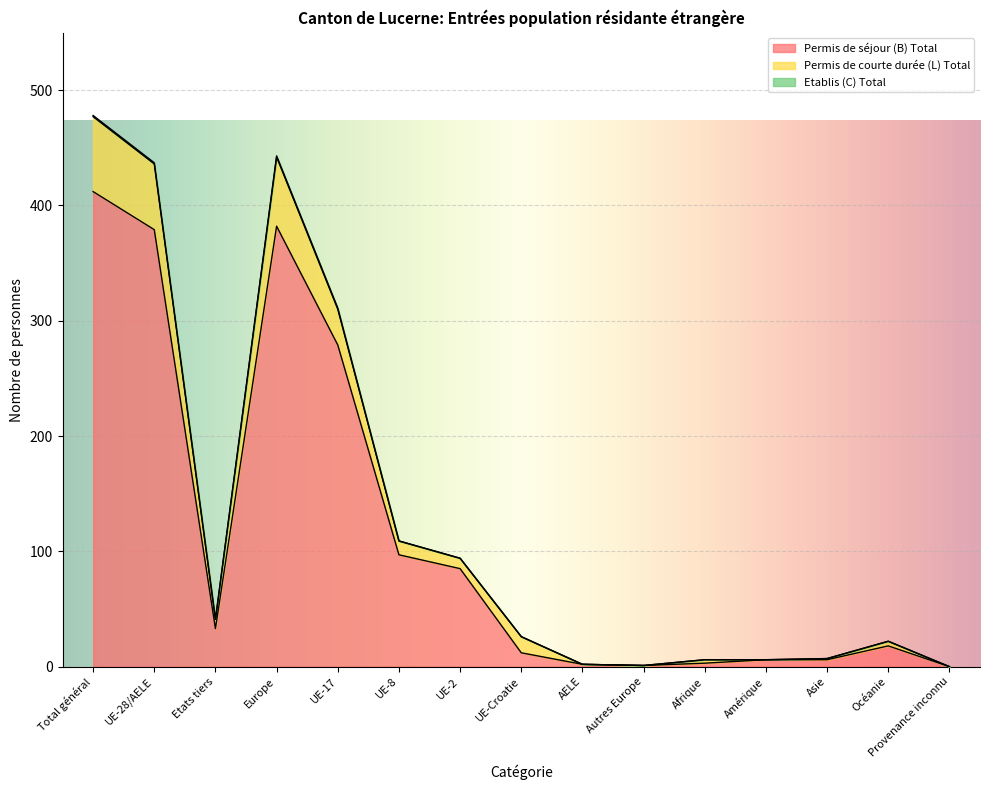

Reading left to right, extract all data points from this chart.

Permis de séjour (B) Total: 412	379	33	382	279	97	85	12	2	1	3	6	6	18	0
Permis de courte durée (L) Total: 477	436	41	442	310	109	94	26	2	1	6	6	7	22	0